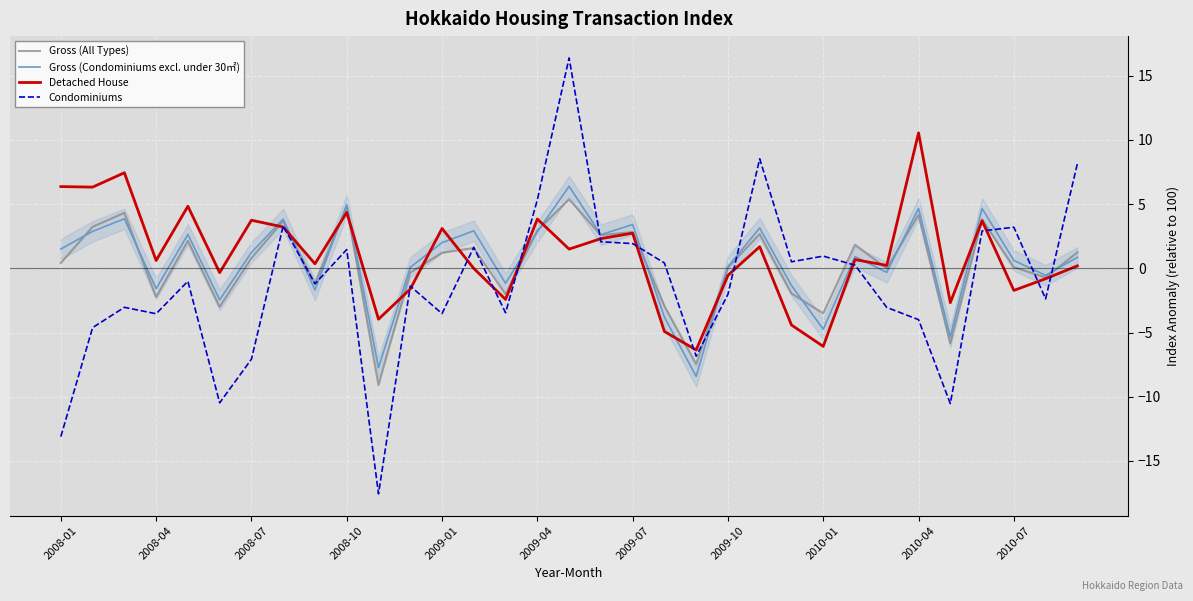

What is the maximum value for Detached House?

10.6